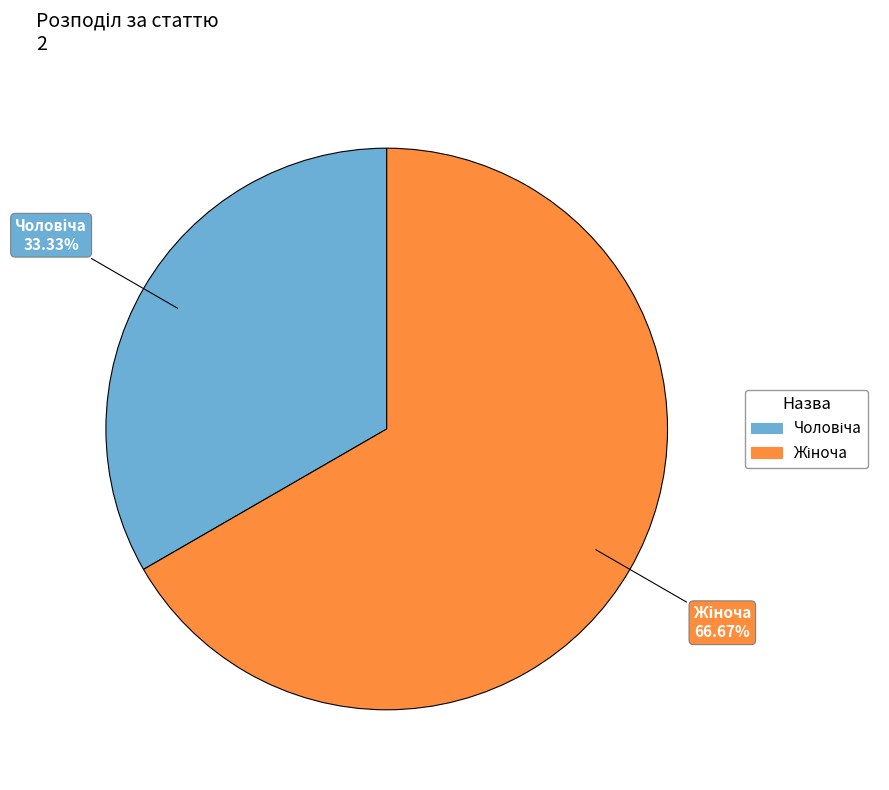

Does any single category account for the majority?

Yes